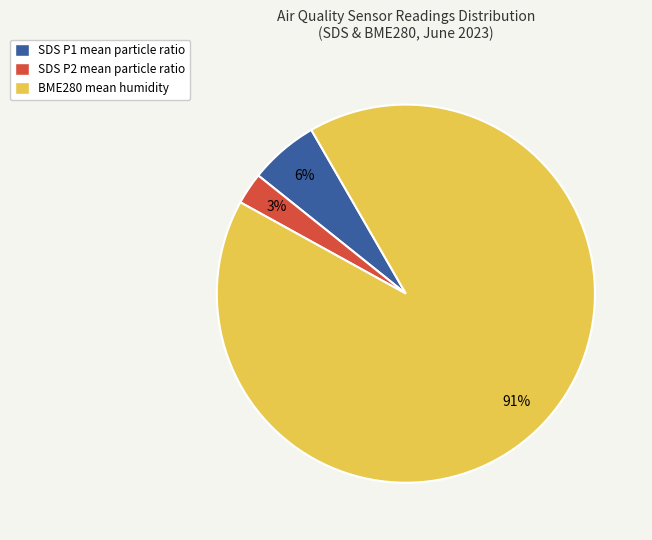

Is there a majority slice in this chart?

Yes